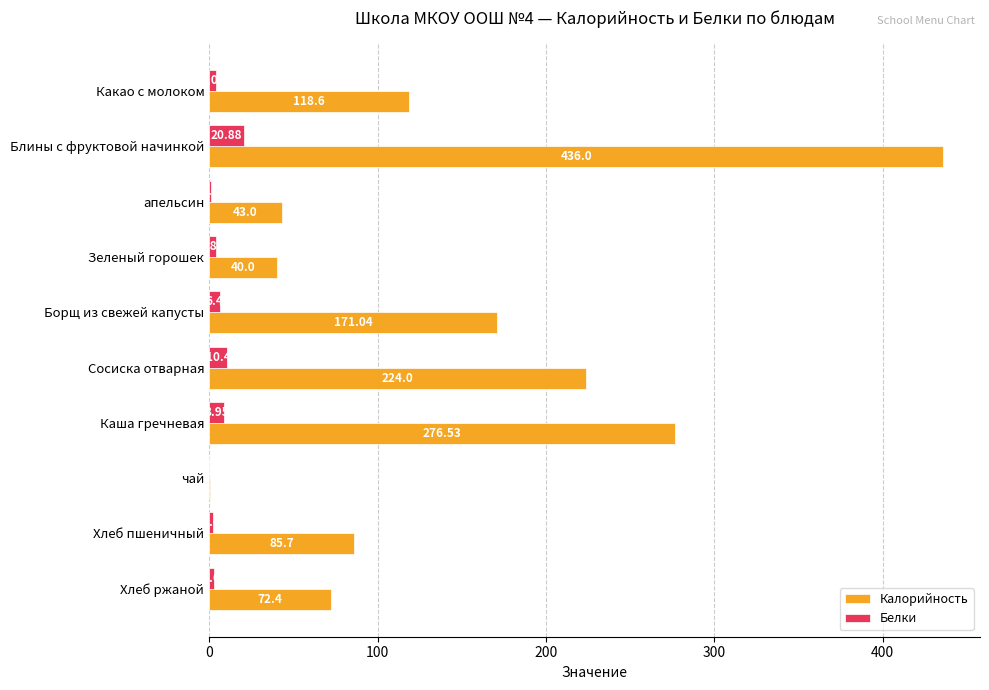

Which series has the largest total across all categories?

Калорийность